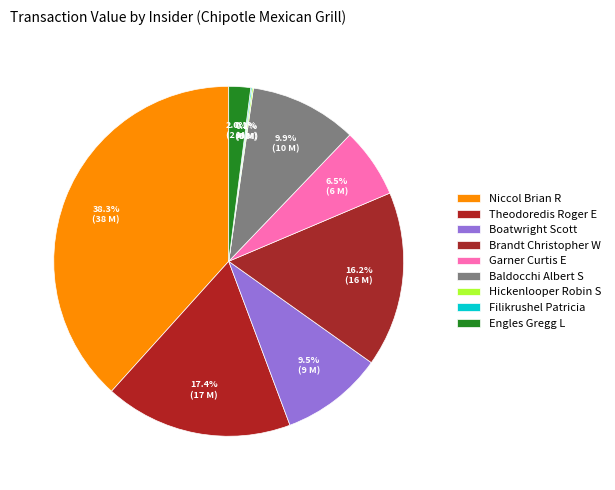

How many segments does this pie chart have?

9